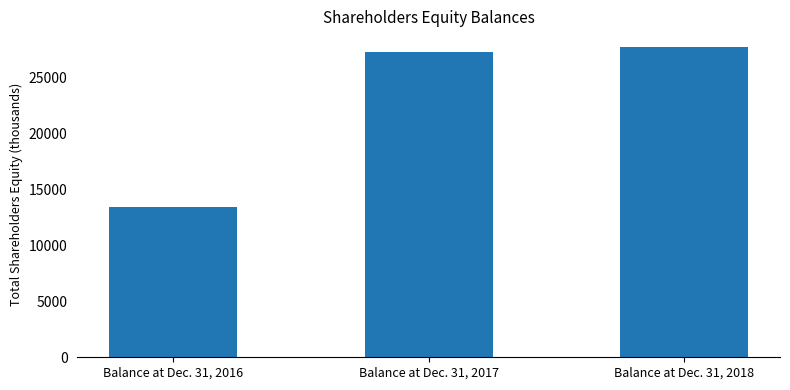

Does the chart contain any negative values?

No